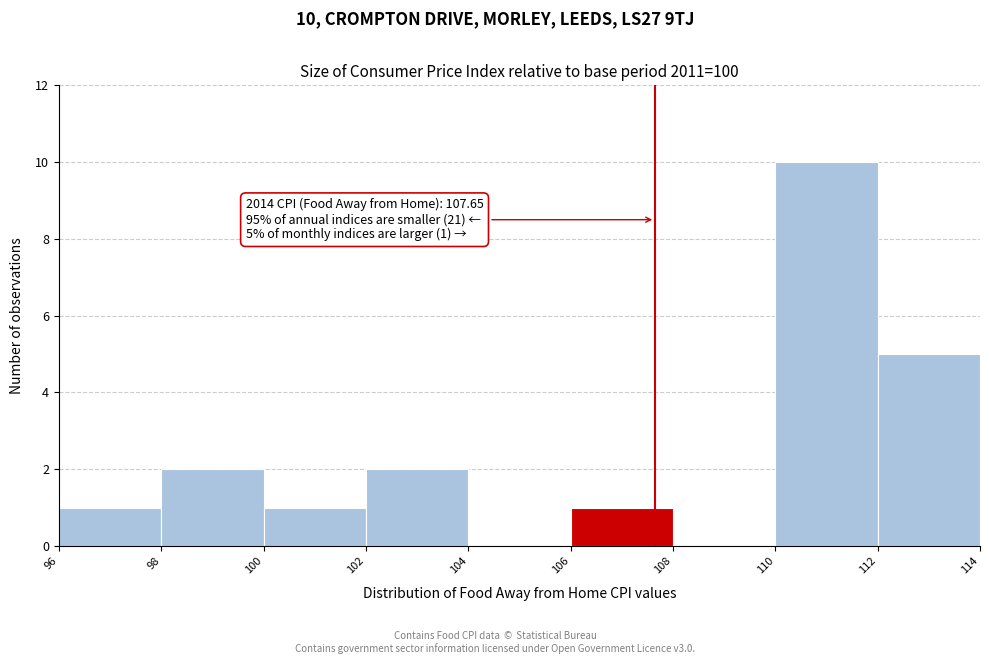

Which range on the x-axis has the tallest bar?

110 to 112